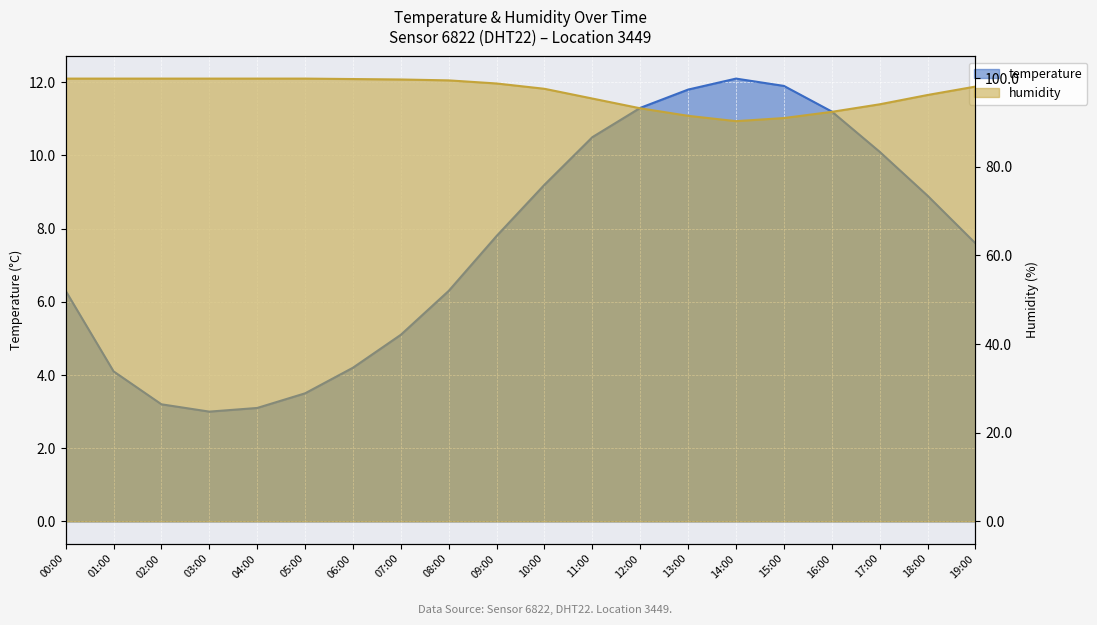

What is the approximate value of temperature at 13:00?

11.8